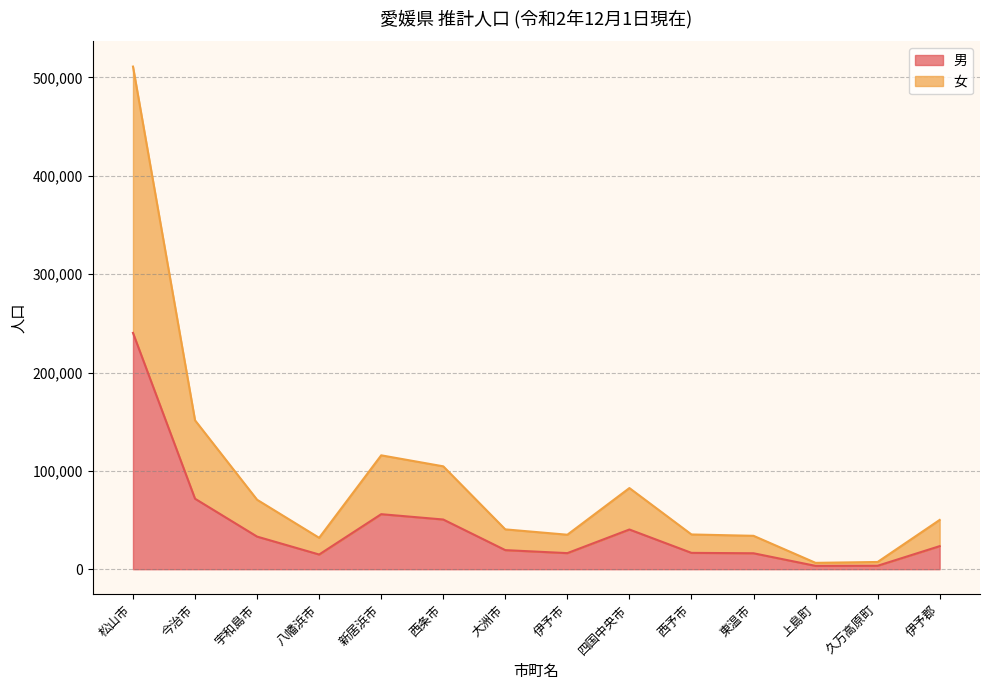

Reading left to right, transcribe all the data shown in this chart.

女: 松山市=511061	今治市=151382	宇和島市=70612	八幡浜市=31919	新居浜市=115797	西条市=104606	大洲市=40497	伊予市=35058	四国中央市=82509	西予市=35326	東温市=33953	上島町=6462	久万高原町=7348	伊予郡=50096
男: 松山市=240265	今治市=71660	宇和島市=33140	八幡浜市=14937	新居浜市=55942	西条市=50524	大洲市=19395	伊予市=16351	四国中央市=40365	西予市=16609	東温市=16203	上島町=3392	久万高原町=3494	伊予郡=23446